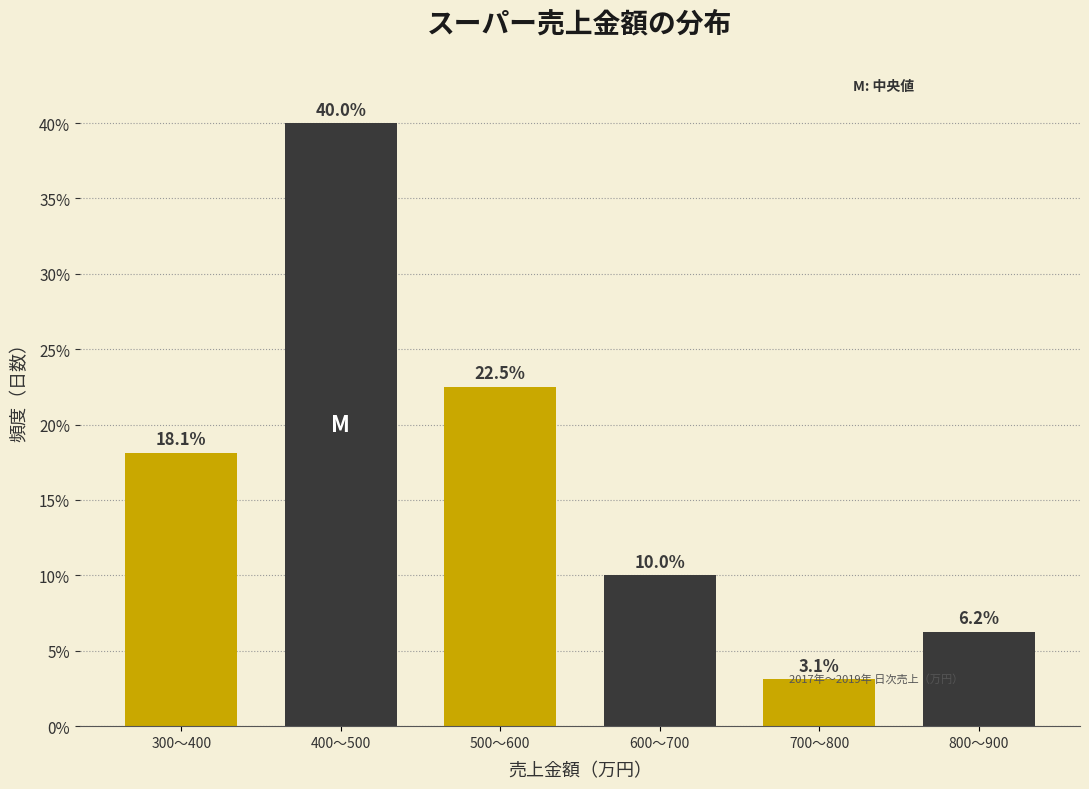

What is the label of the 3rd bar from the left?

500〜600